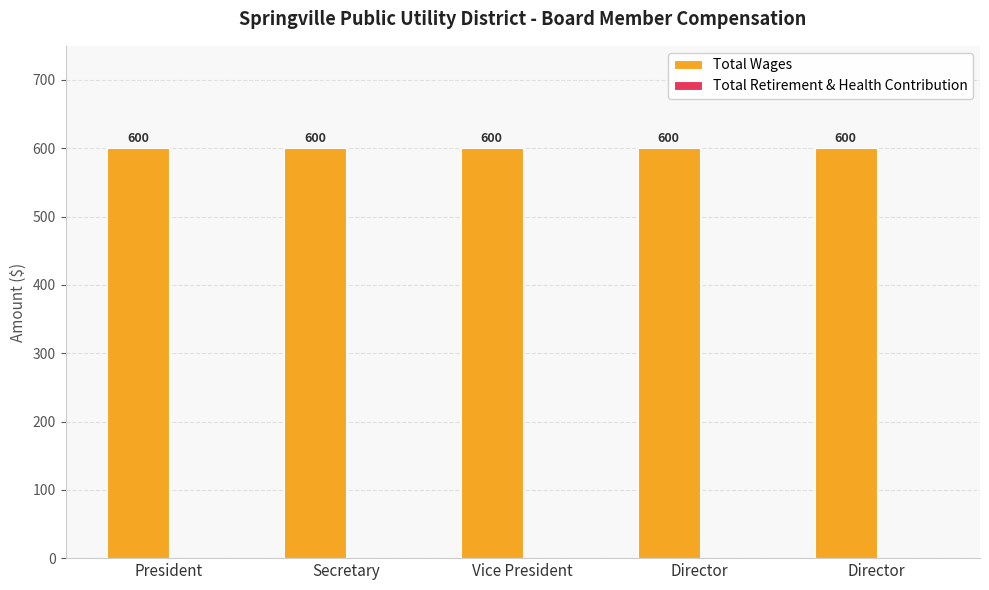

How many bars are there in total?

10